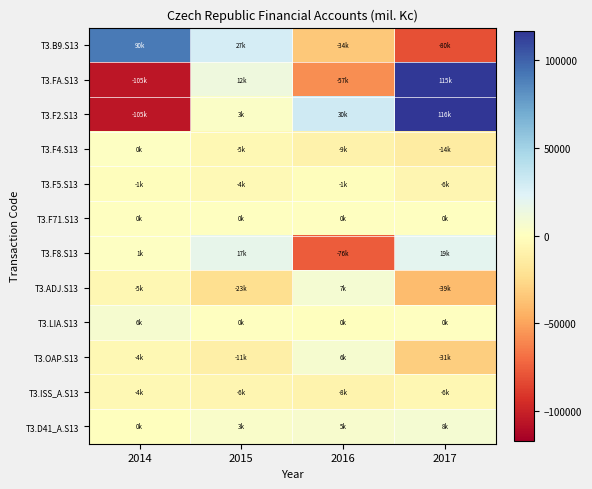

Rank the series at 2017 from lowest to highest value.

T3.B9.S13, T3.ADJ.S13, T3.OAP.S13, T3.F4.S13, T3.F5.S13, T3.ISS_A.S13, T3.F71.S13, T3.LIA.S13, T3.D41_A.S13, T3.F8.S13, T3.FA.S13, T3.F2.S13